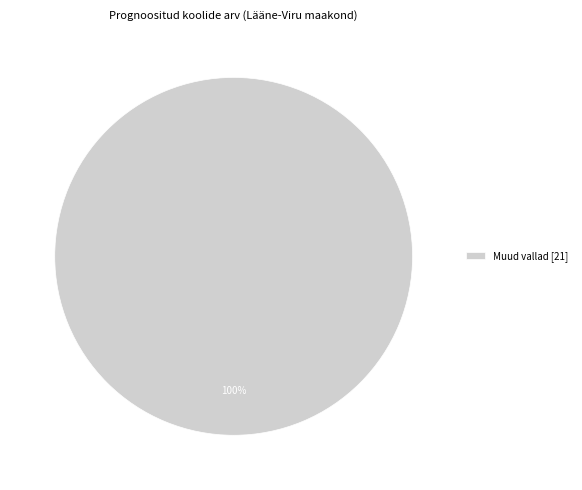

What percentage is the Muud vallad [21] slice, to the nearest percent?

100%